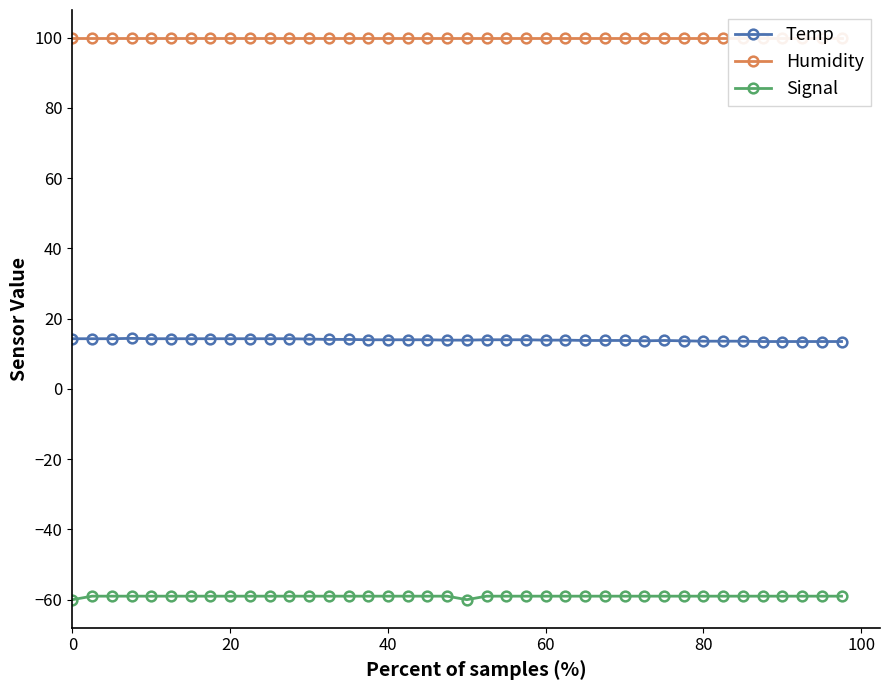

The Signal series shows -78.9 at 0. True or false?

False